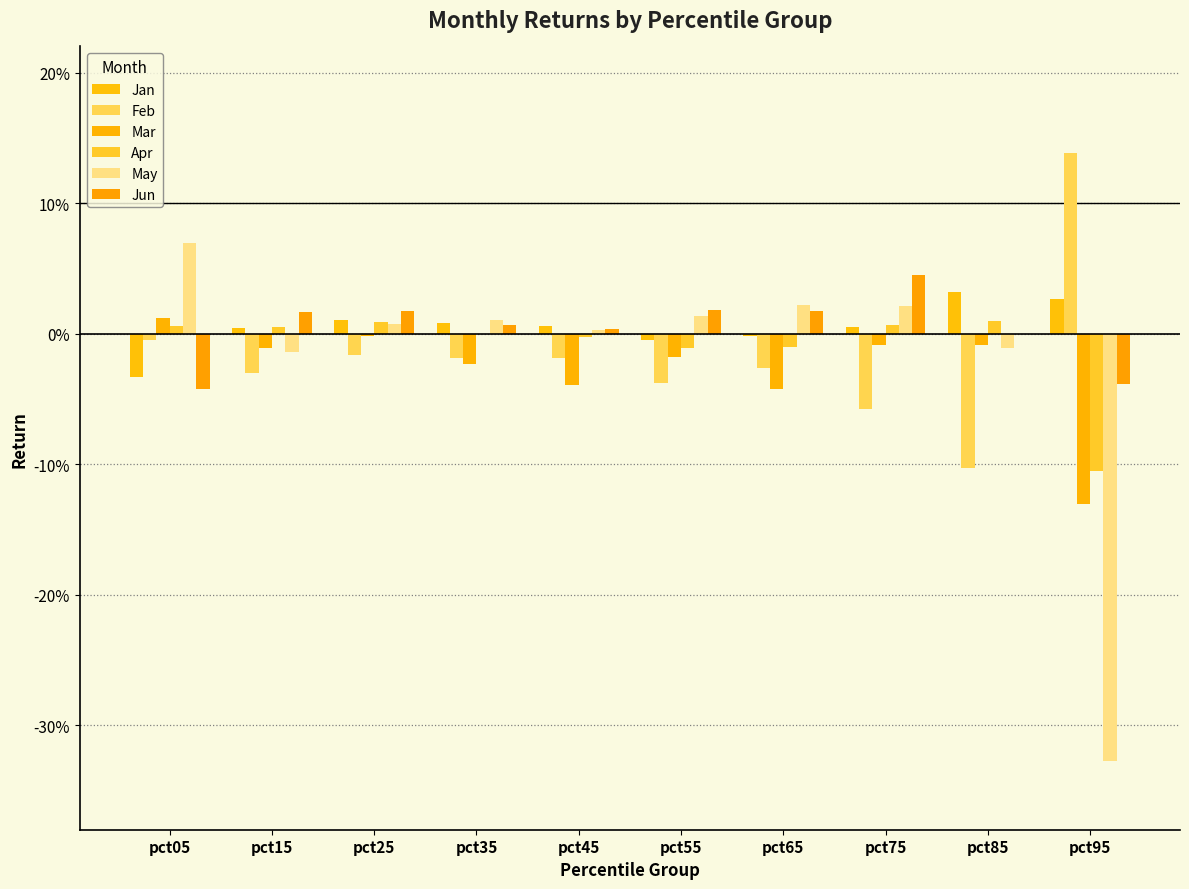

What is the difference between the maximum and minimum values in the Feb series?

0.2